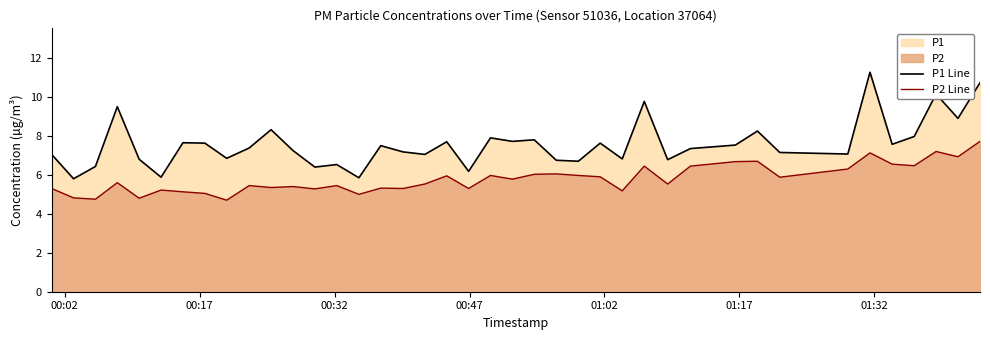

List the series in order of their peak value, highest first.

P1 Line, P2 Line